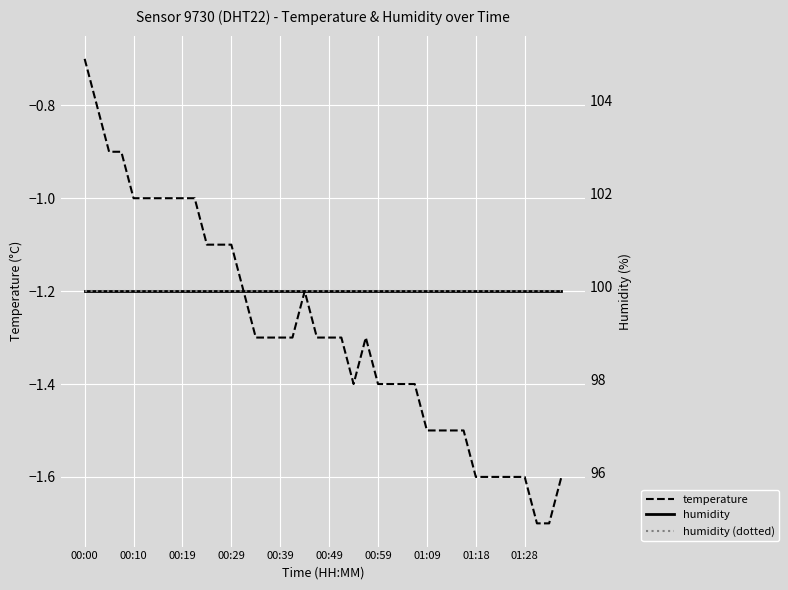

The value of humidity (dotted) at 30 is 42.2. True or false?

False